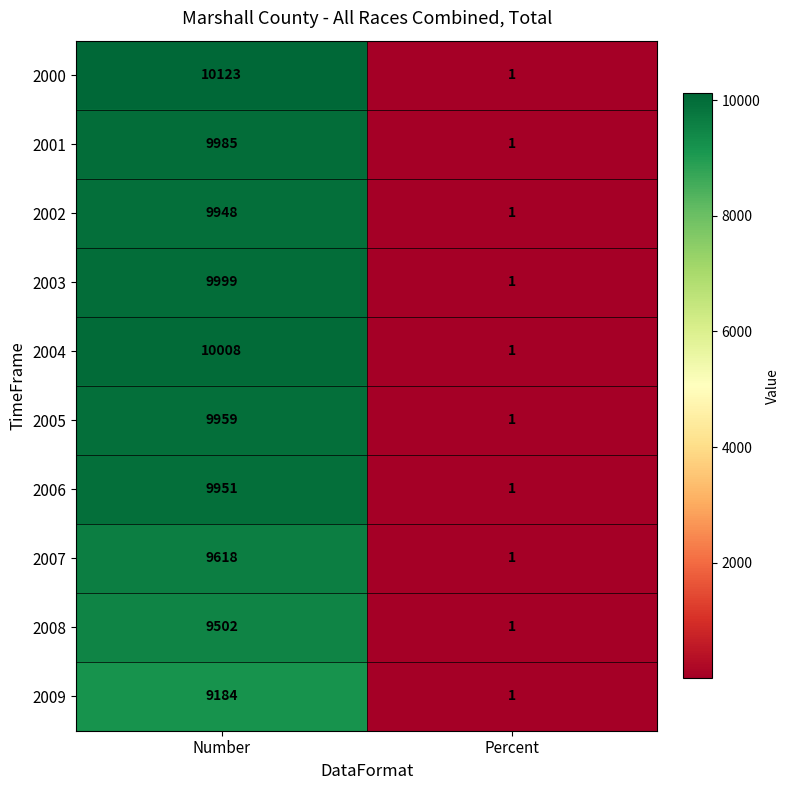

Which category has the highest value across all series?

Number